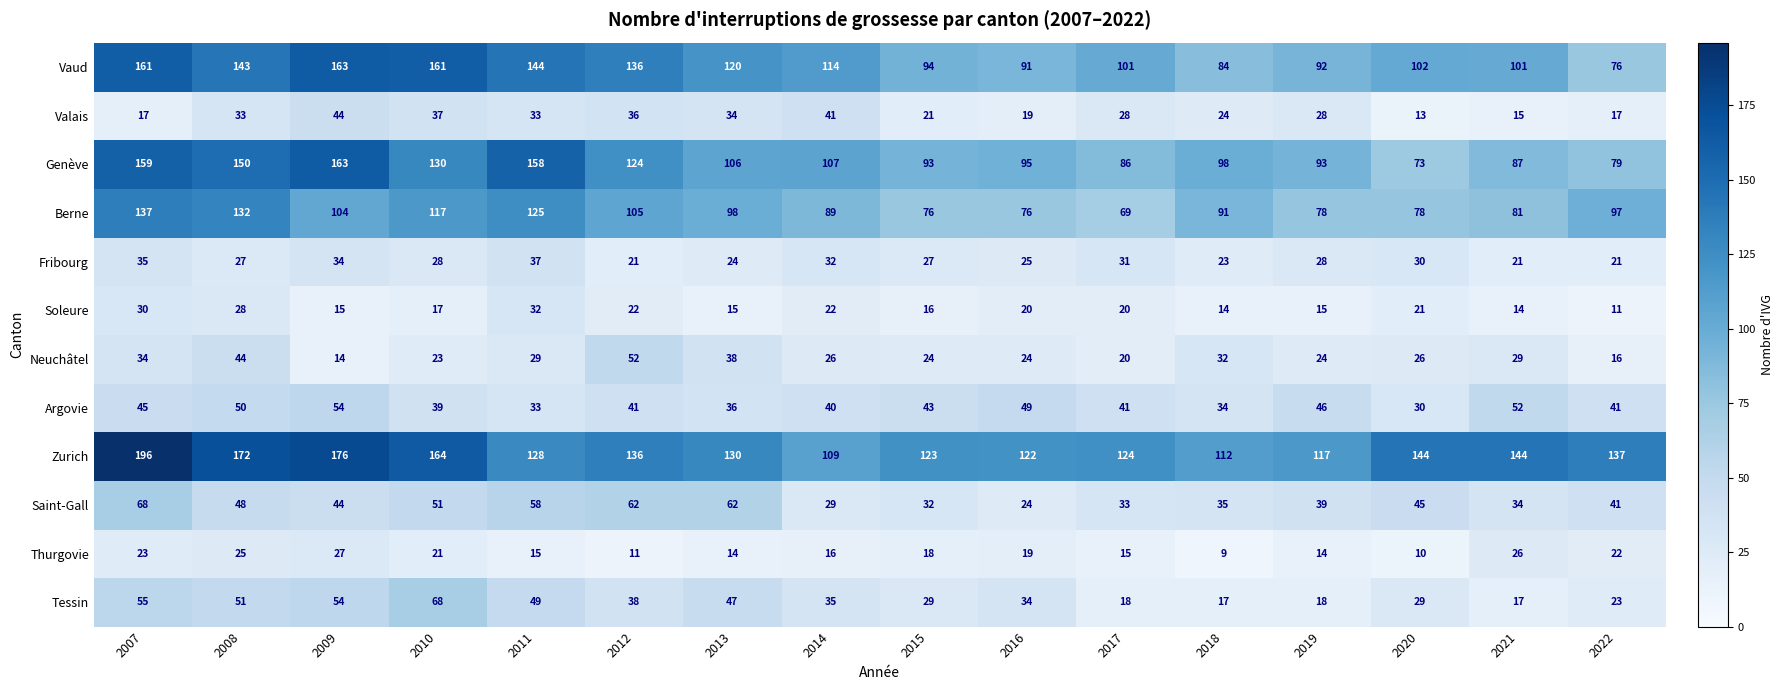

Which series has the widest spread of values?

Genève